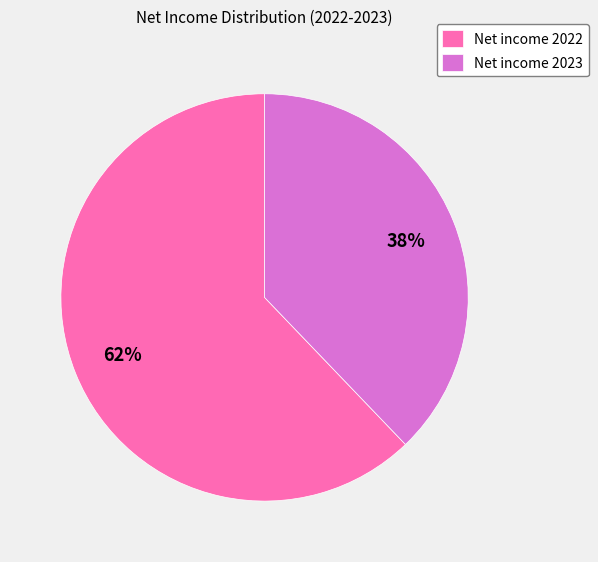

Is it true that Net income 2022 is 62% of the pie?

True